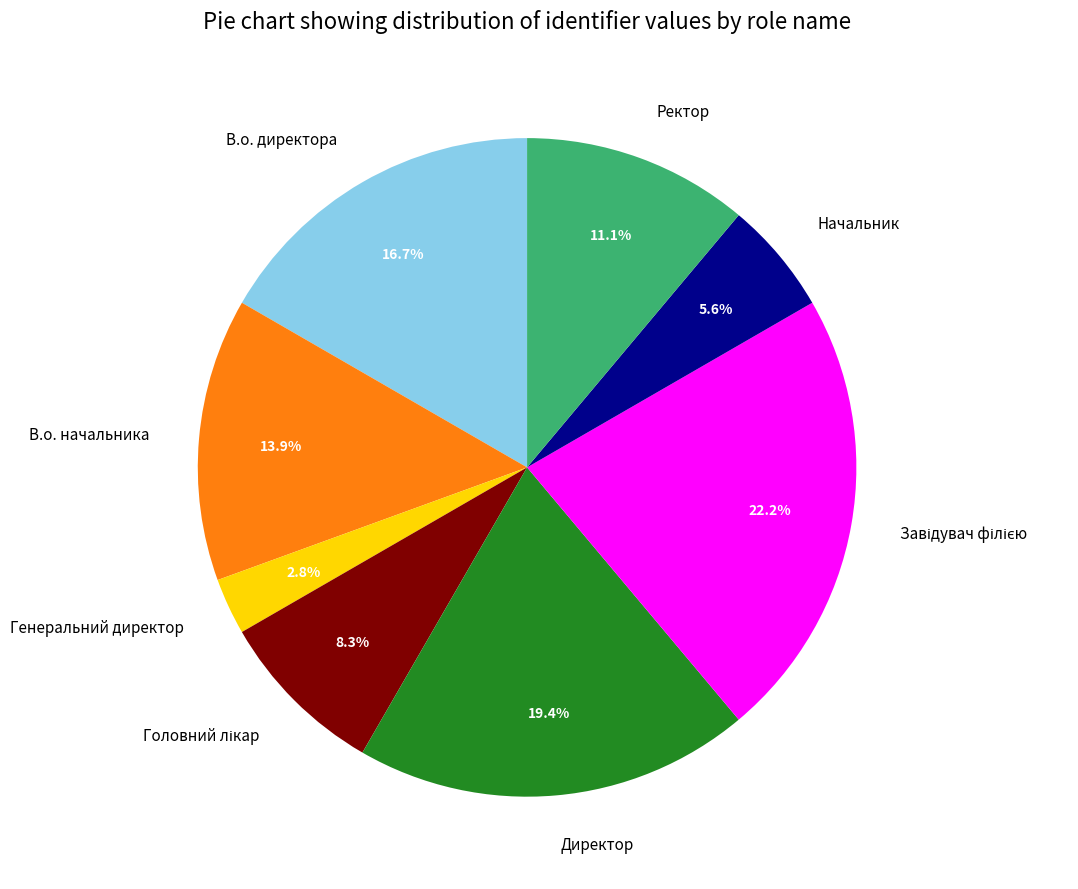

Is Начальник the majority of the pie?

No